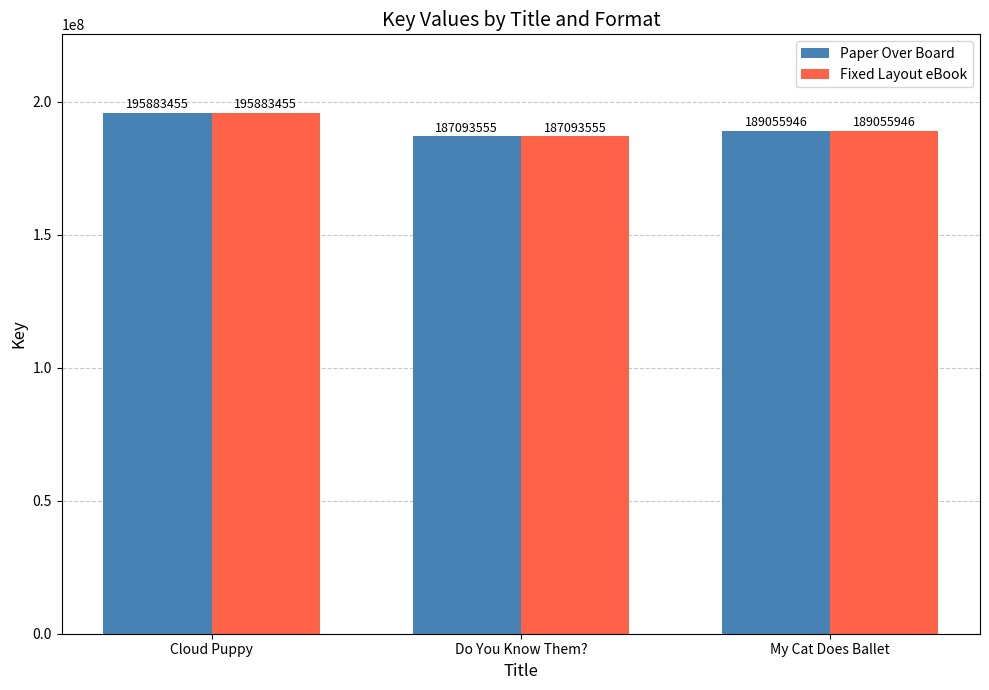

How many bars are there in each group?

2